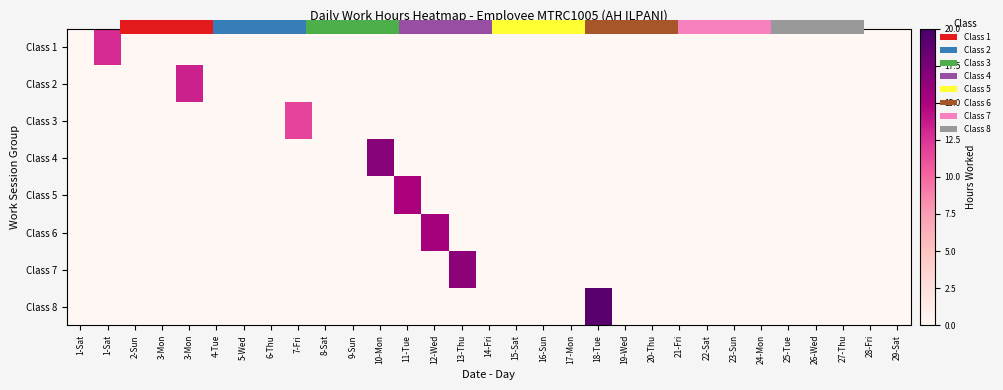

At which category is the sum across all series the highest?

18-Tue